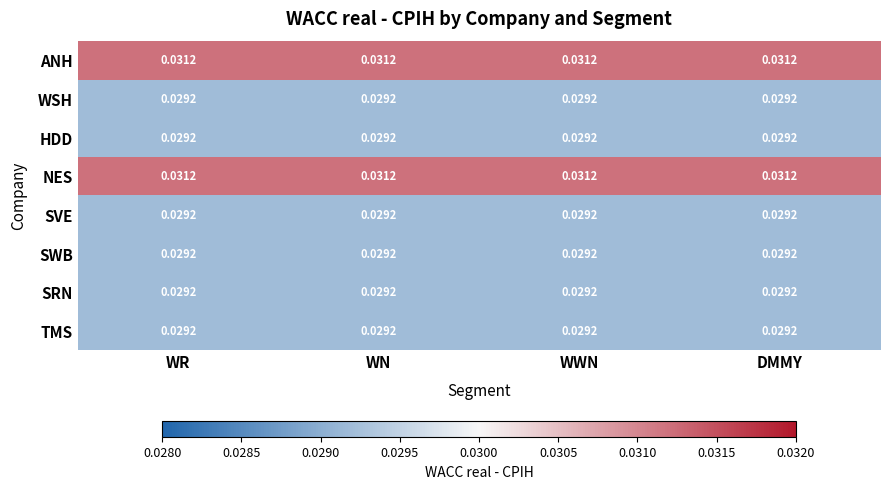

Reading right to left, list all the values displayed in this chart.

ANH: DMMY=0.0	WWN=0.0	WN=0.0	WR=0.0
WSH: DMMY=0.0	WWN=0.0	WN=0.0	WR=0.0
HDD: DMMY=0.0	WWN=0.0	WN=0.0	WR=0.0
NES: DMMY=0.0	WWN=0.0	WN=0.0	WR=0.0
SVE: DMMY=0.0	WWN=0.0	WN=0.0	WR=0.0
SWB: DMMY=0.0	WWN=0.0	WN=0.0	WR=0.0
SRN: DMMY=0.0	WWN=0.0	WN=0.0	WR=0.0
TMS: DMMY=0.0	WWN=0.0	WN=0.0	WR=0.0